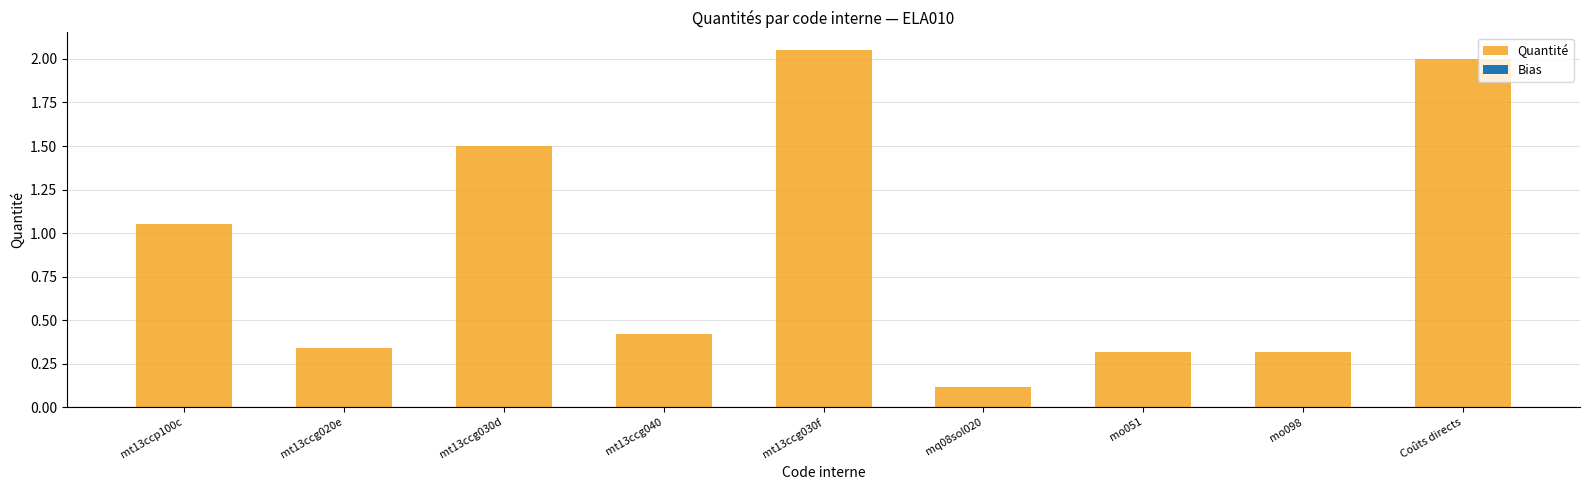

Are the bars horizontal?

No